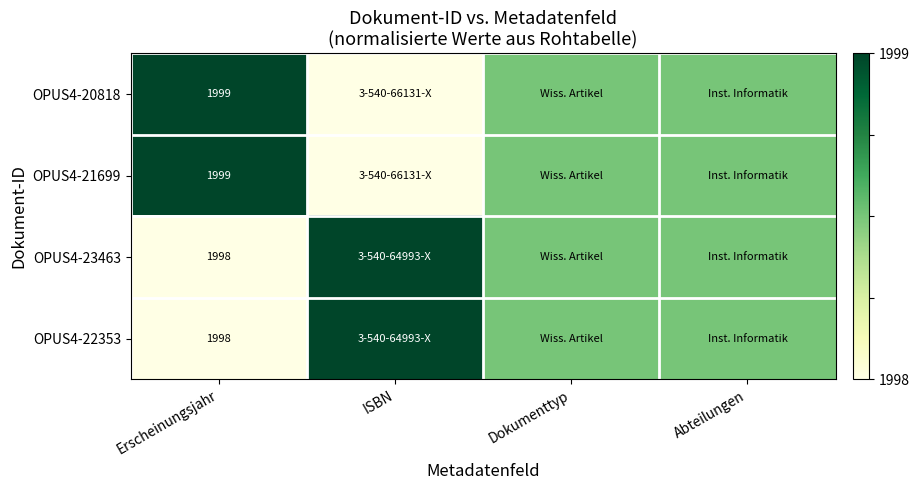

What is the total value across all series at Erscheinungsjahr?

7994.0